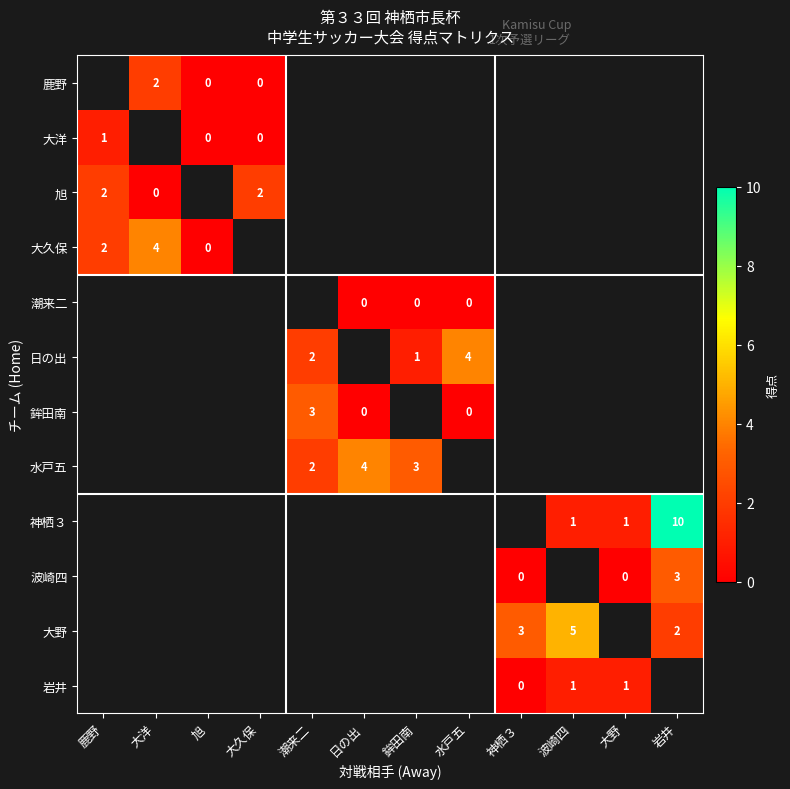

What is the sum of the 神栖３ values at 岩井 and 大野?

11